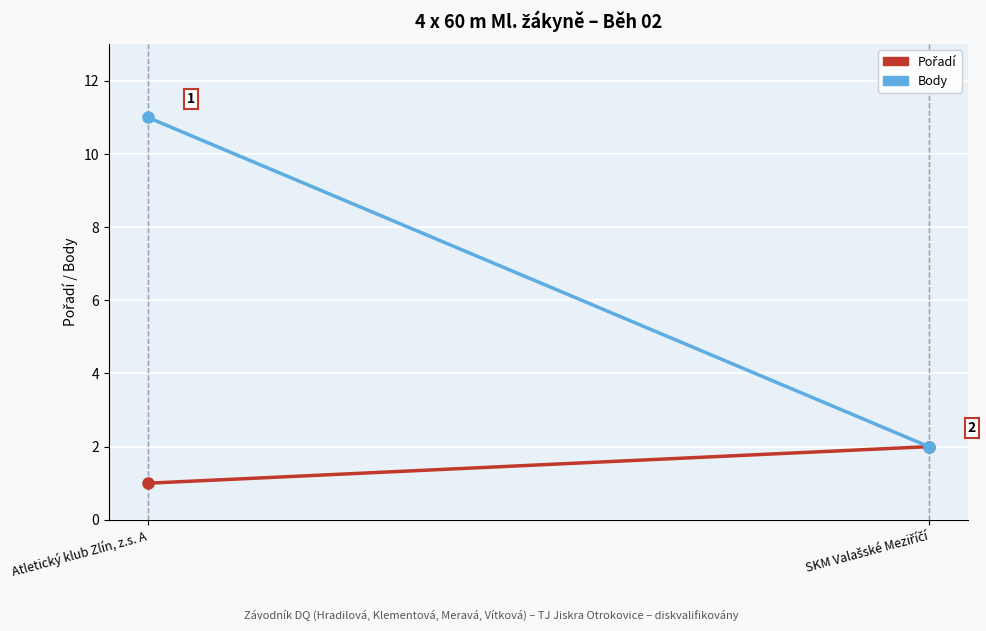

List the series in order of their overall mean, lowest first.

Pořadí, Body